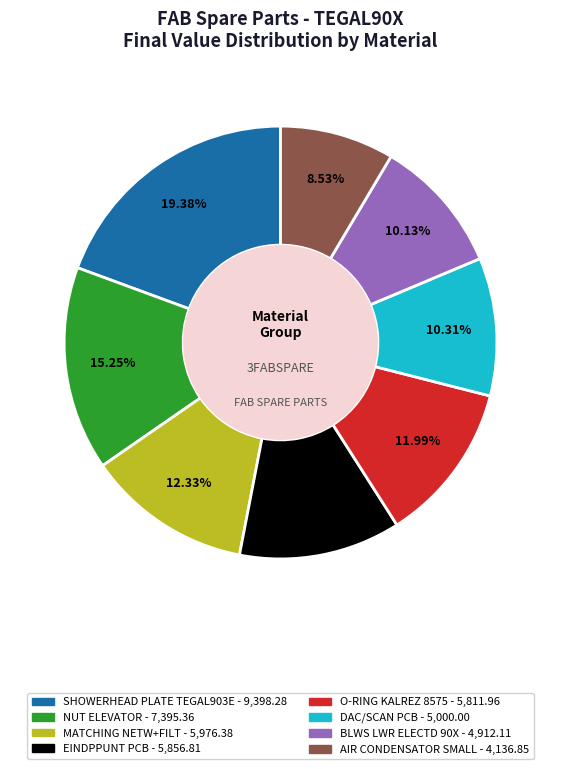

Is there any slice that represents more than half of the pie?

No